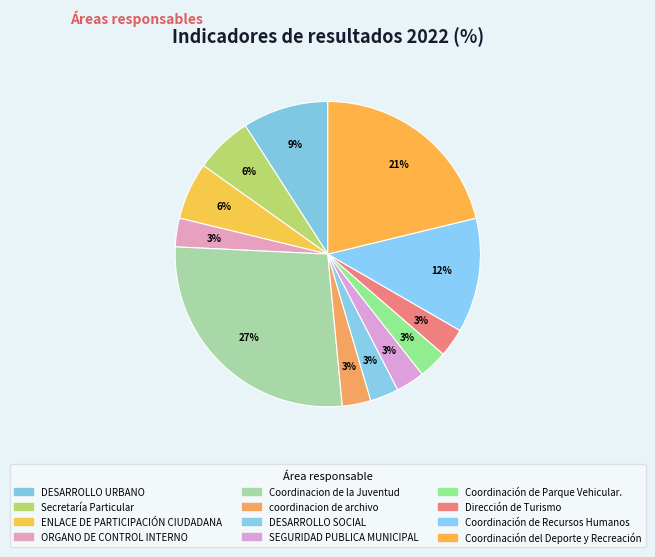

How many slices are in this pie chart?

12